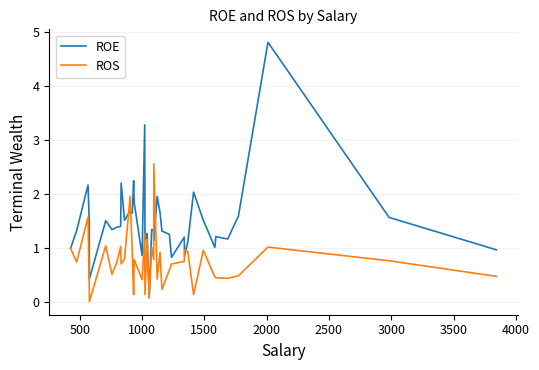

What is the greatest value displayed?

4.8